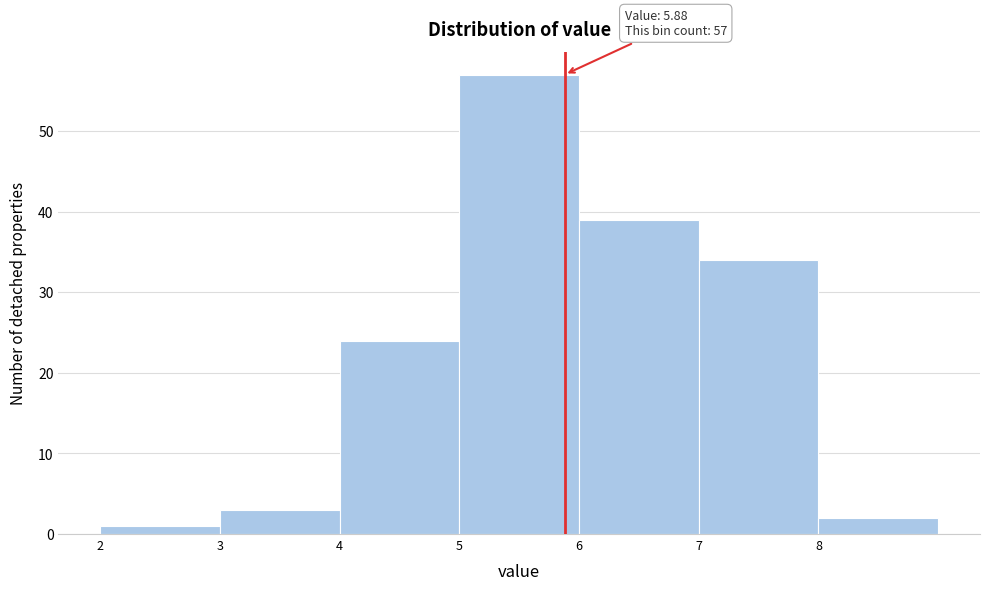

Which range on the x-axis has the tallest bar?

5 to 6